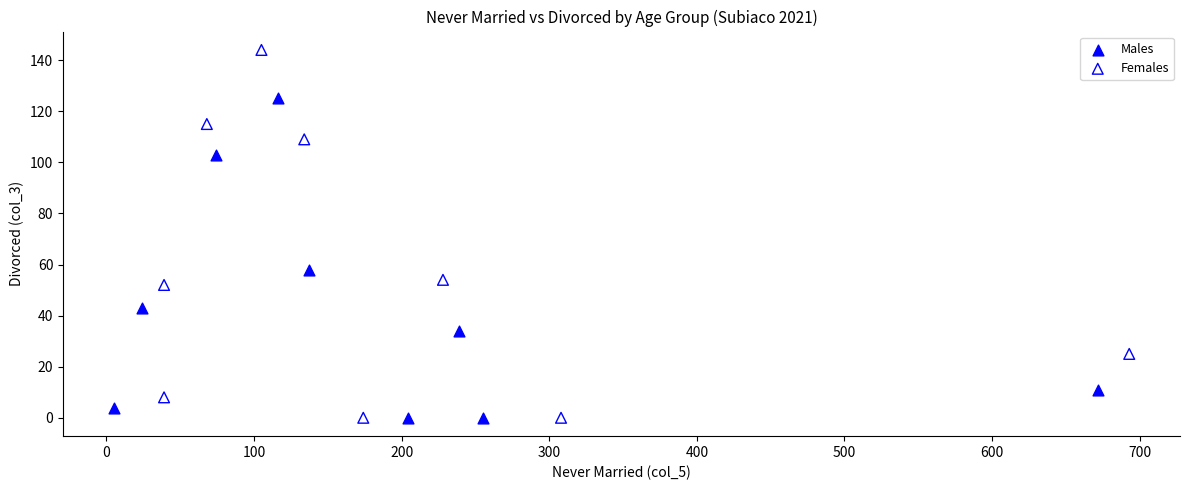

Which series has the widest spread of Y values?

Females